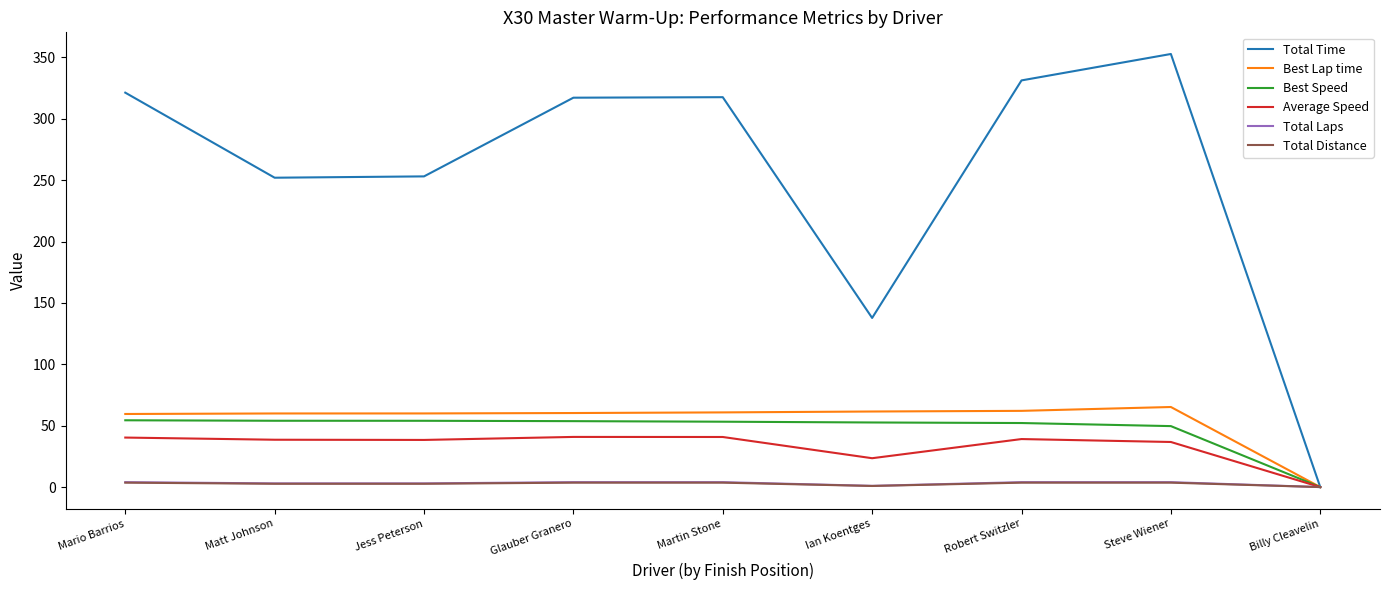

Which series has the widest spread of values?

Total Time